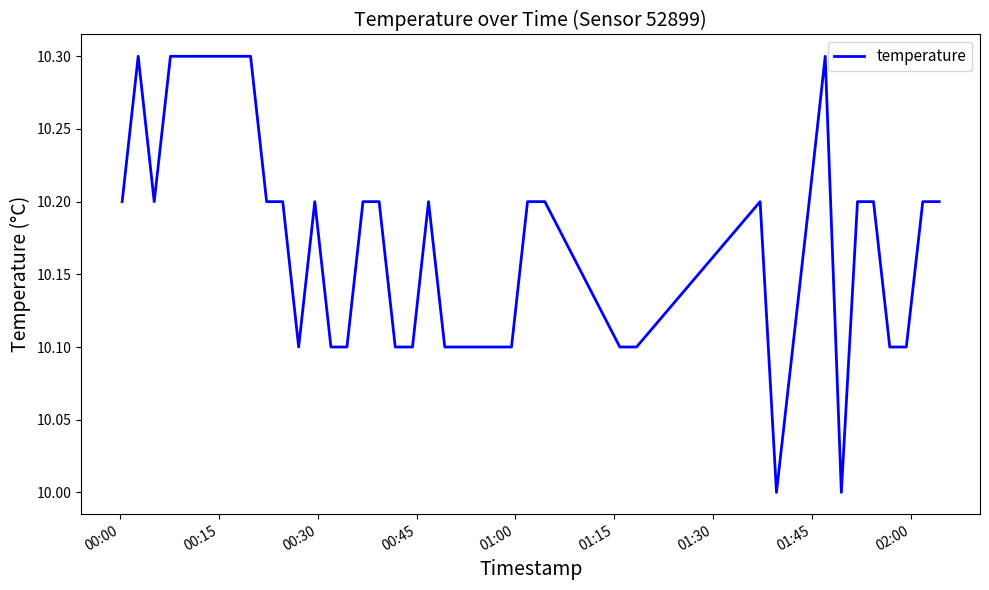

What is the maximum value shown in the chart?

10.3